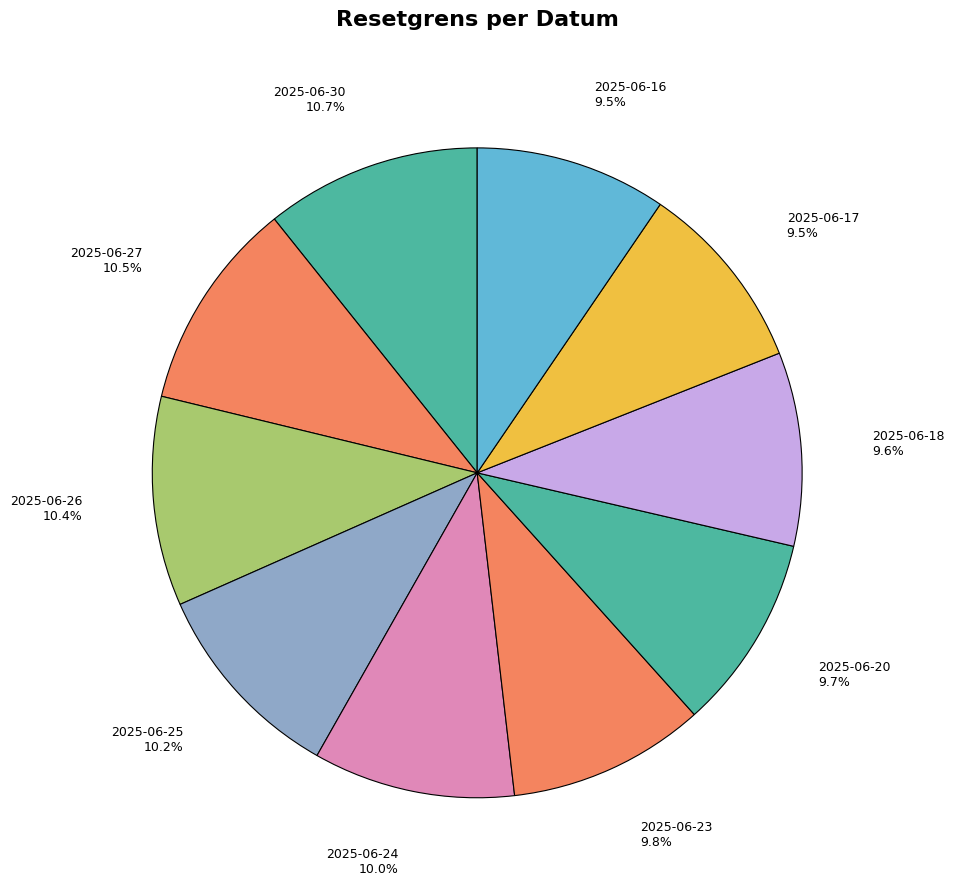

Do 2025-06-18 and 2025-06-27 together represent more than half of the pie?

No